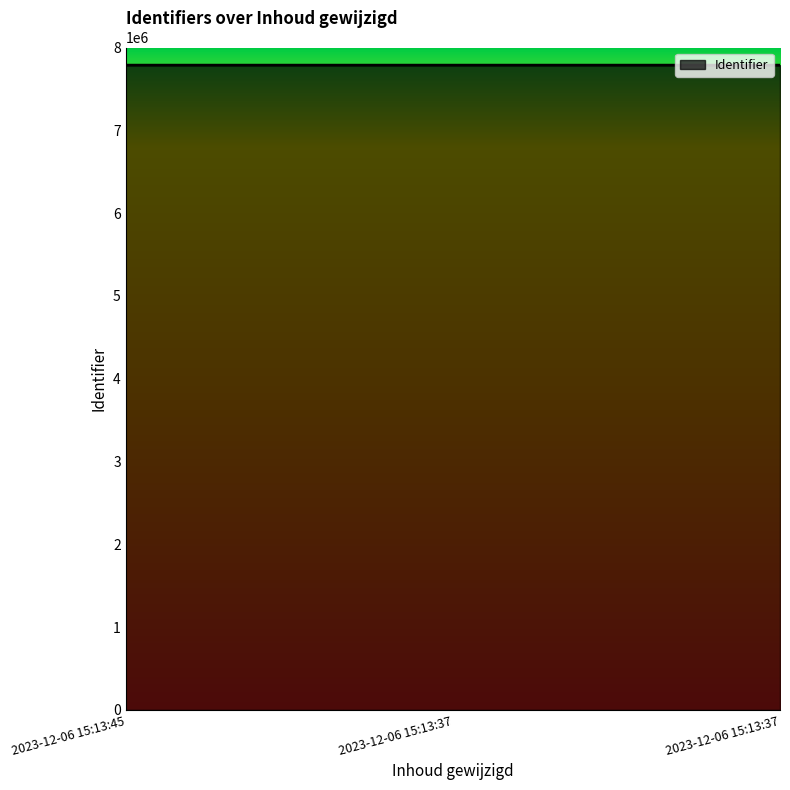

Read the value at 2023-12-06 15:13:45.

7786753